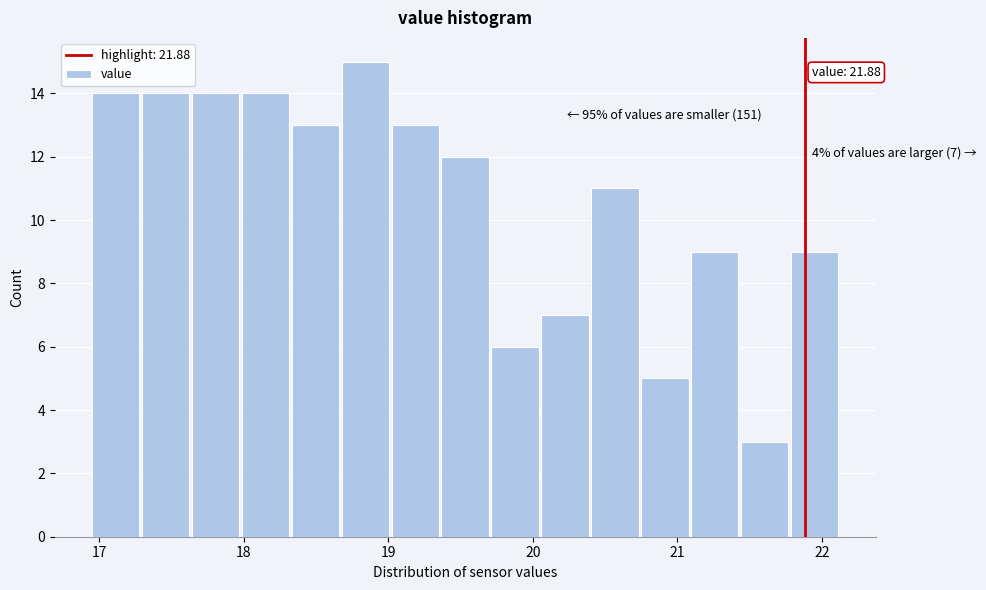

Read against the x-axis, roughly where is the centre of the tallest bar?

18.8